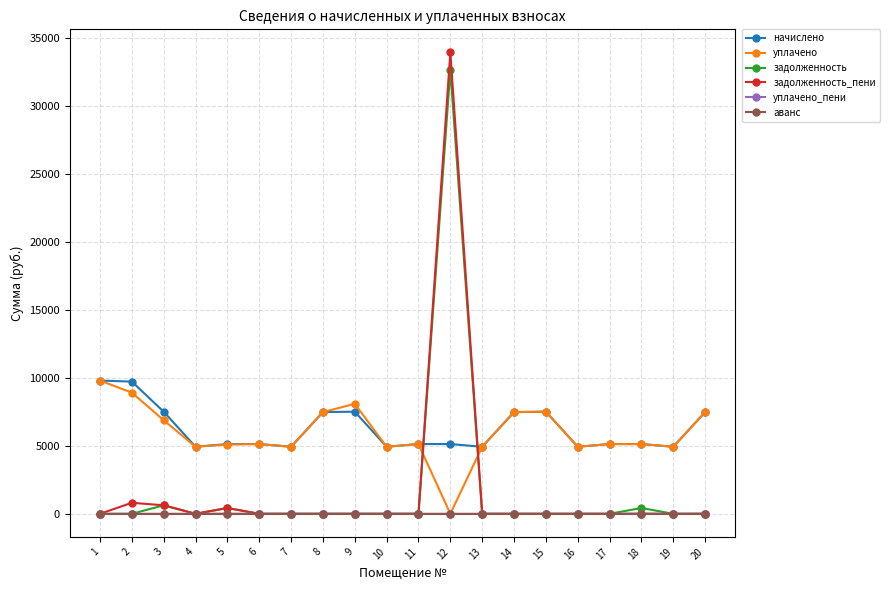

Where do задолженность and уплачено first cross each other?

11 and 12